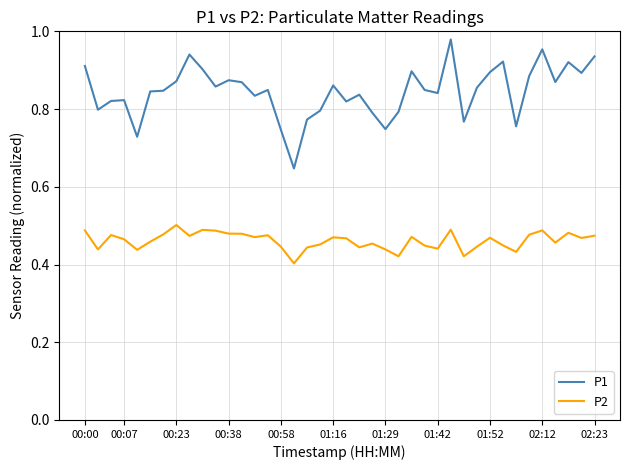

List the series in order of their overall mean, lowest first.

P2, P1